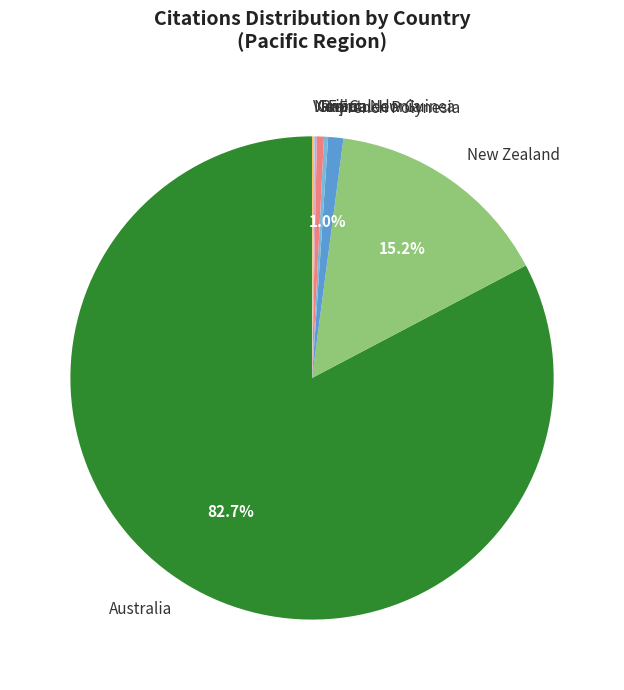

What is the largest slice in the pie chart?

Australia